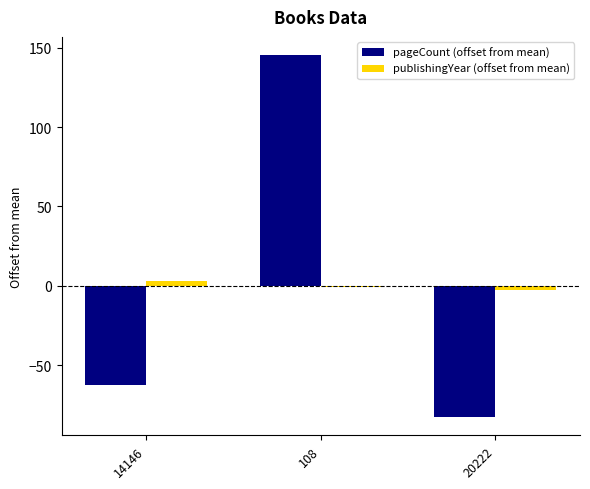

What is the greatest value displayed?

145.3